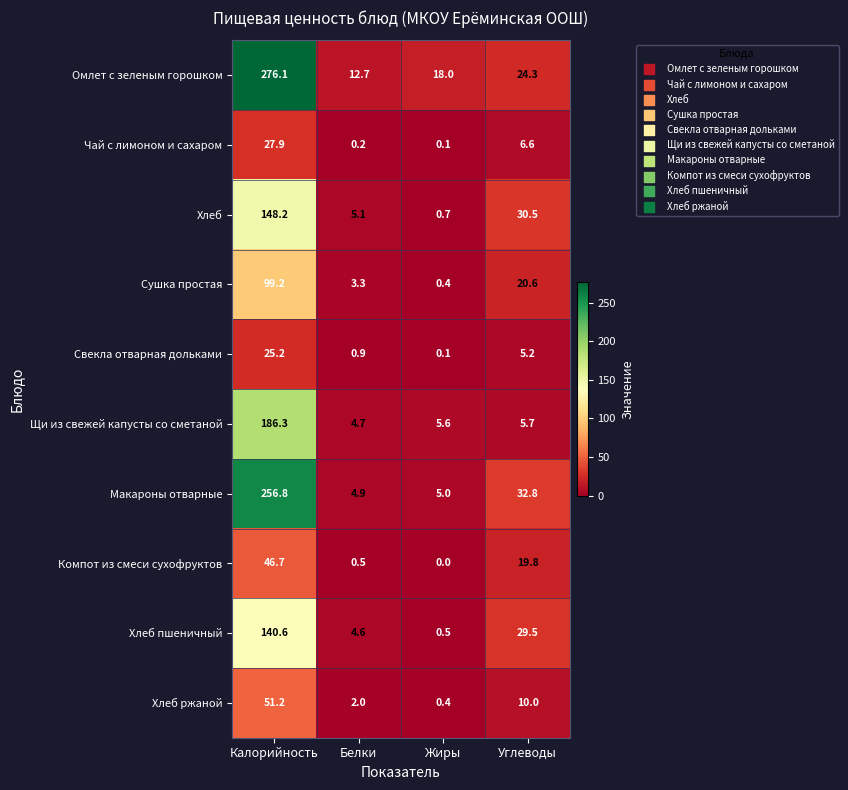

Which category has the lowest value across all series?

Жиры